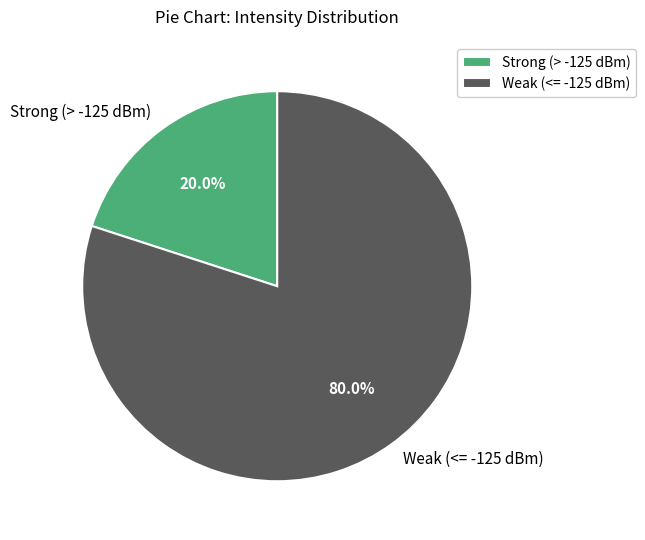

How many slices are in this pie chart?

2